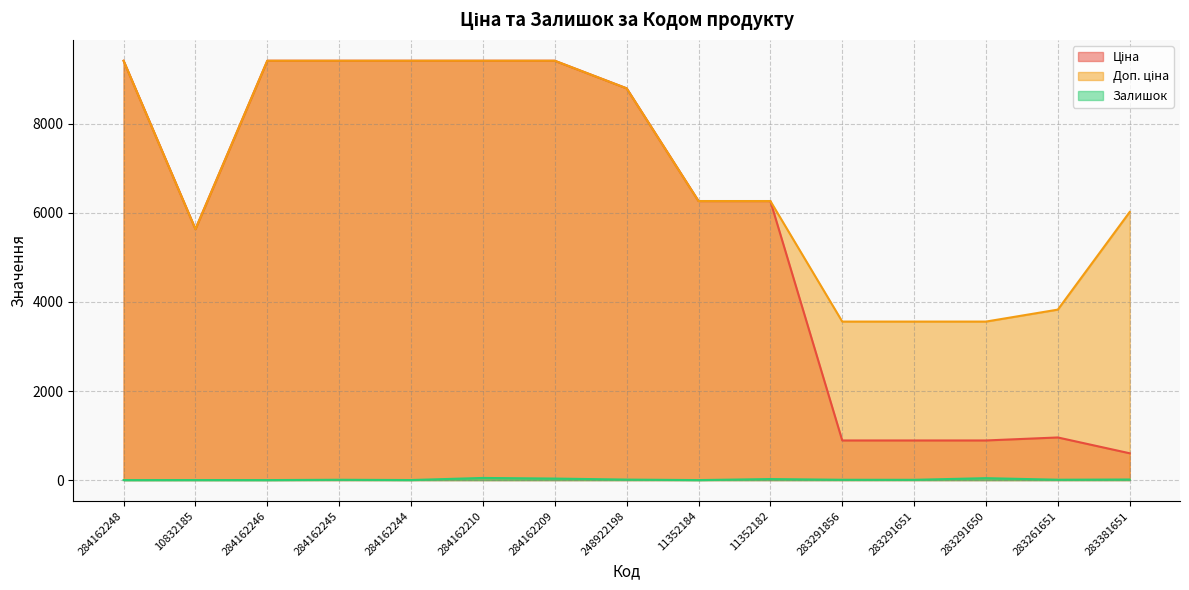

In Ціна, how many points are lower than both neighbors (excluding endpoints)?

1